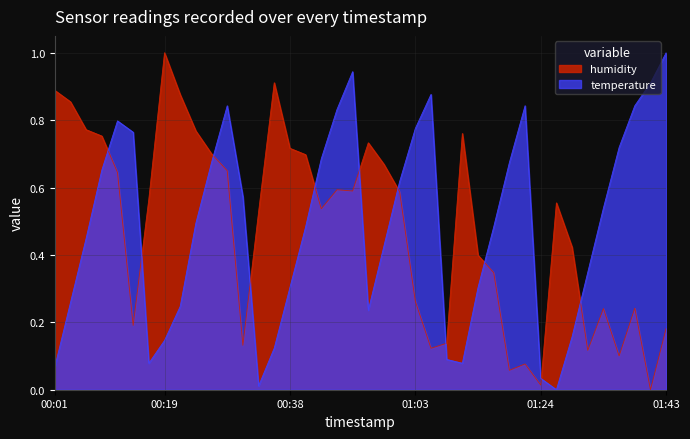

List the series in order of their overall mean, highest first.

humidity, temperature